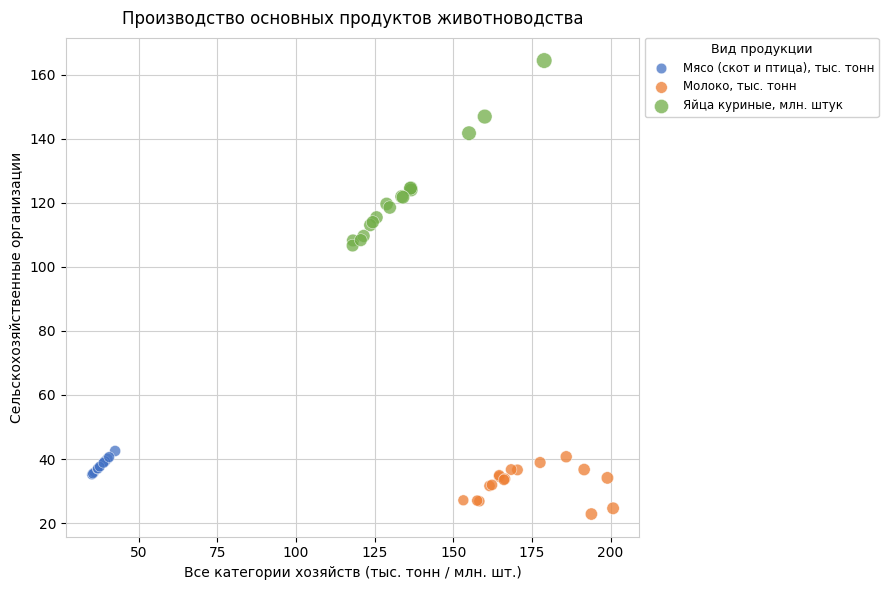

Which series reaches the maximum Y coordinate?

Яйца куриные, млн. штук